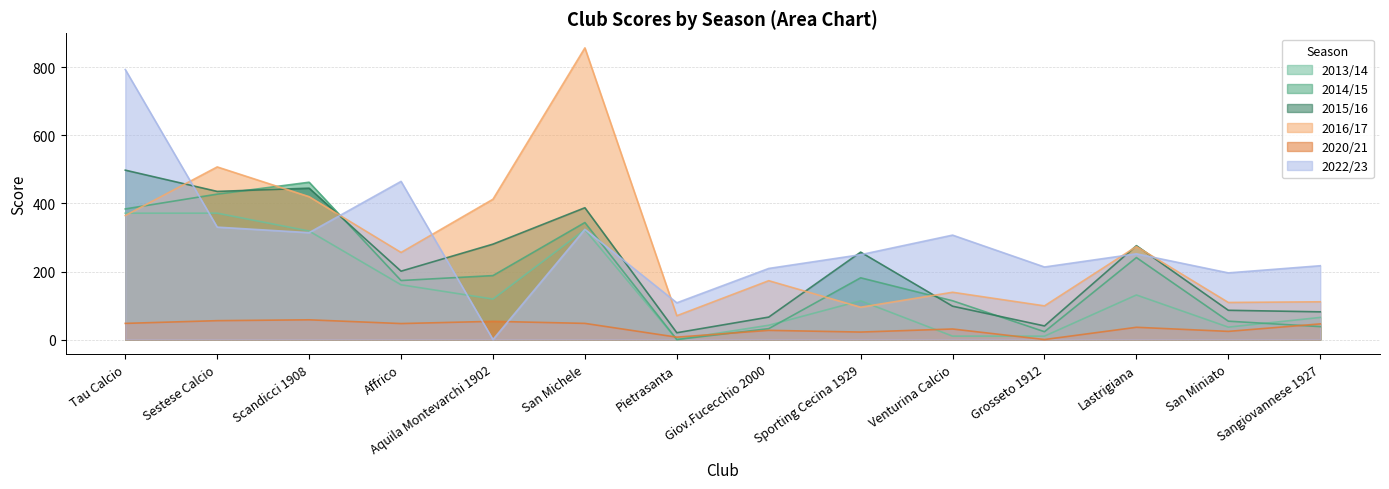

True or false: 2016/17 has a value of 99.0 at Grosseto 1912.

True